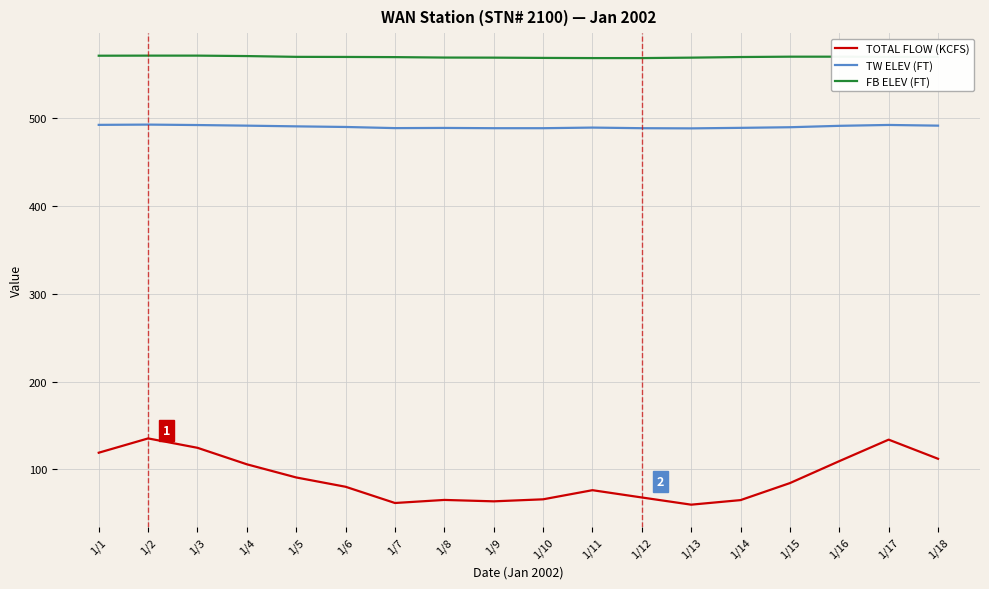

Between 1/2 and 1/5, which series saw the biggest shift?

TOTAL FLOW (KCFS)